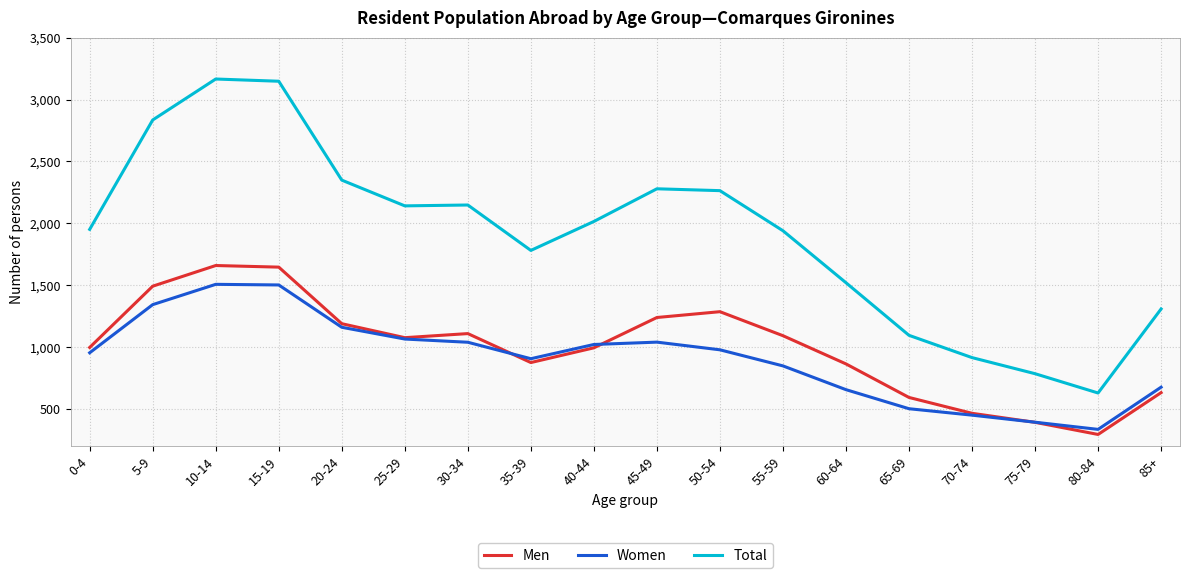

Is the value of Total at 25-29 greater than the value of Men at 85+?

Yes